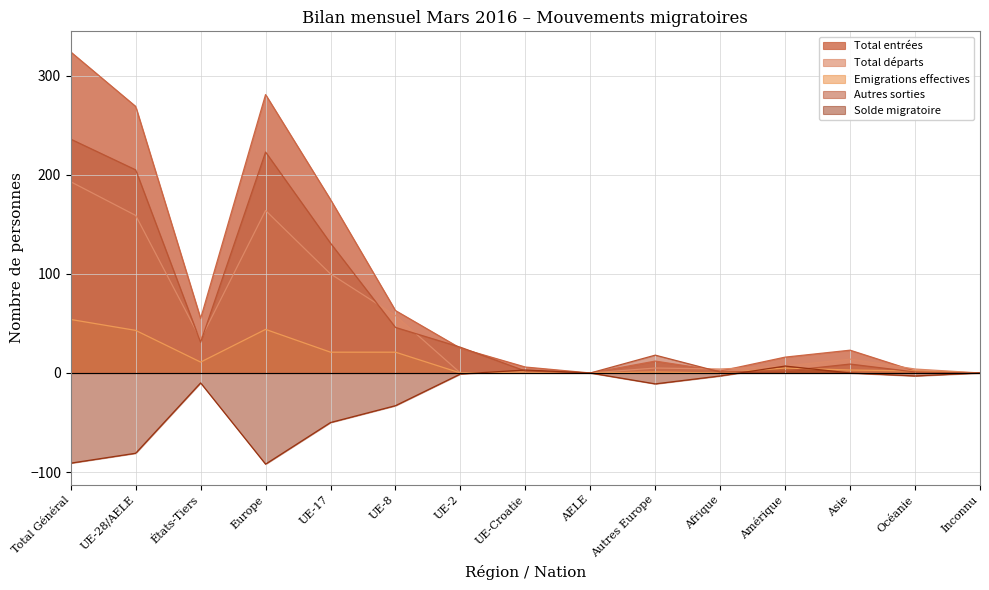

What are all the series names shown in the legend?

Total entrées, Total départs, Emigrations effectives, Autres sorties, Solde migratoire